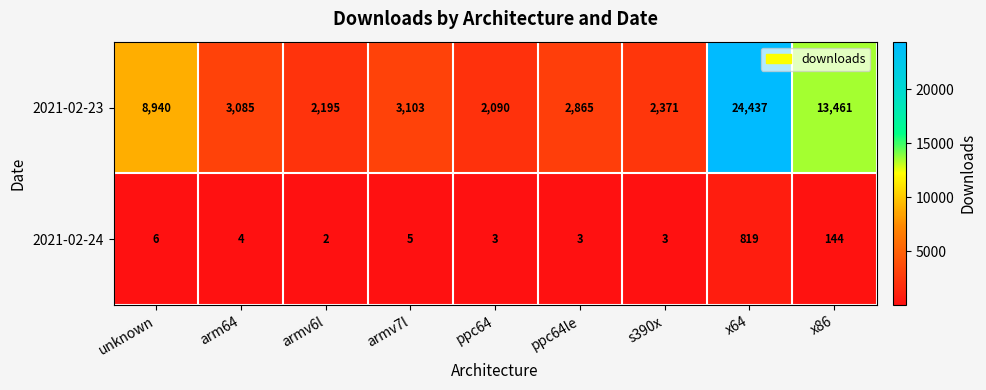

The value of 2021-02-23 at ppc64le is 4632. True or false?

False